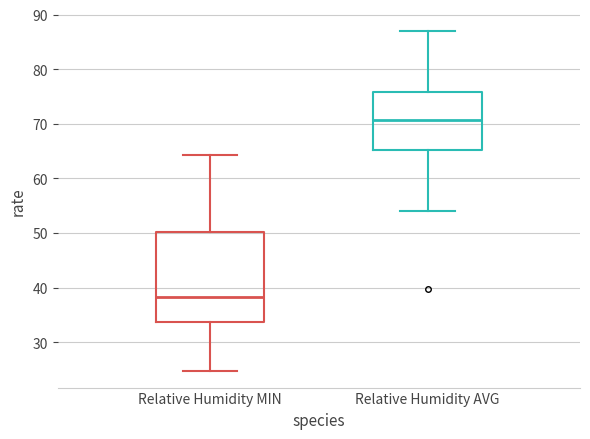

Which box has the highest median line?

Relative Humidity AVG